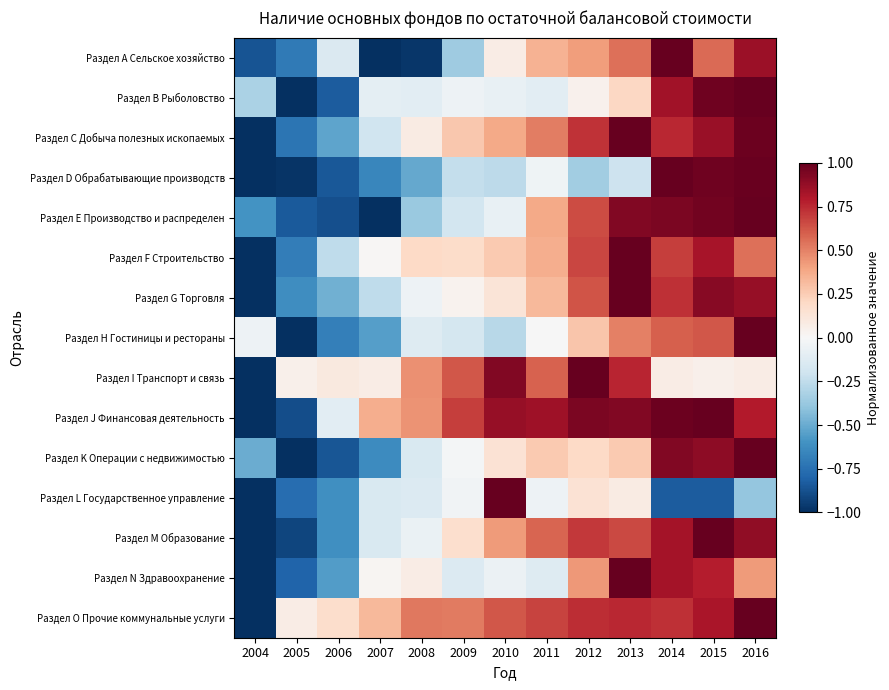

What is the difference between the highest and lowest values at 2009?

1.0